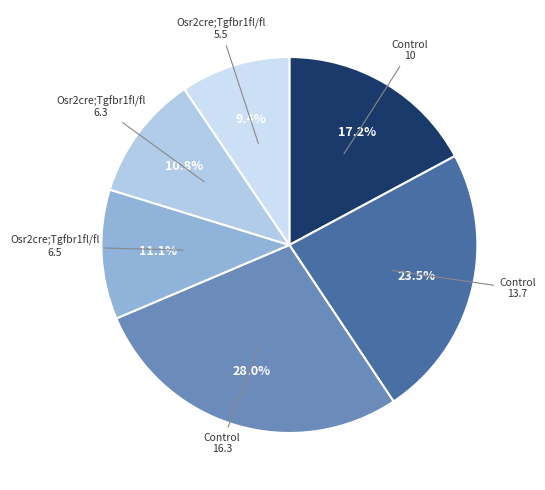

What is the ratio of the value at Control 10 to the value at Osr2cre;Tgfbr1fl/fl 6.3?

1.6